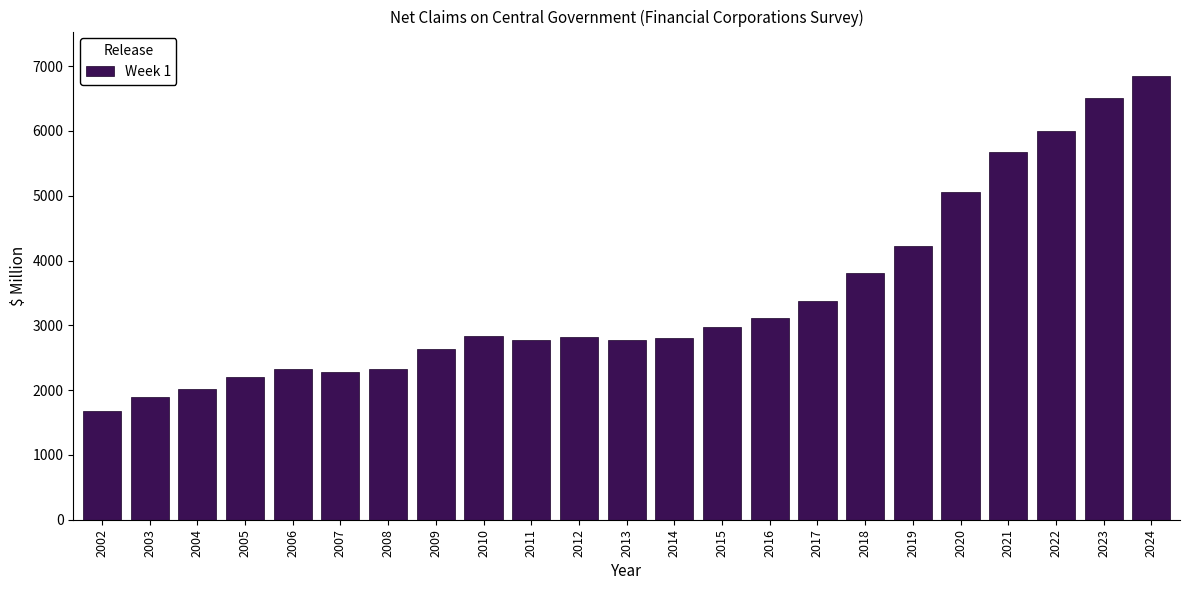

What is the maximum value shown in the chart?

6849.2